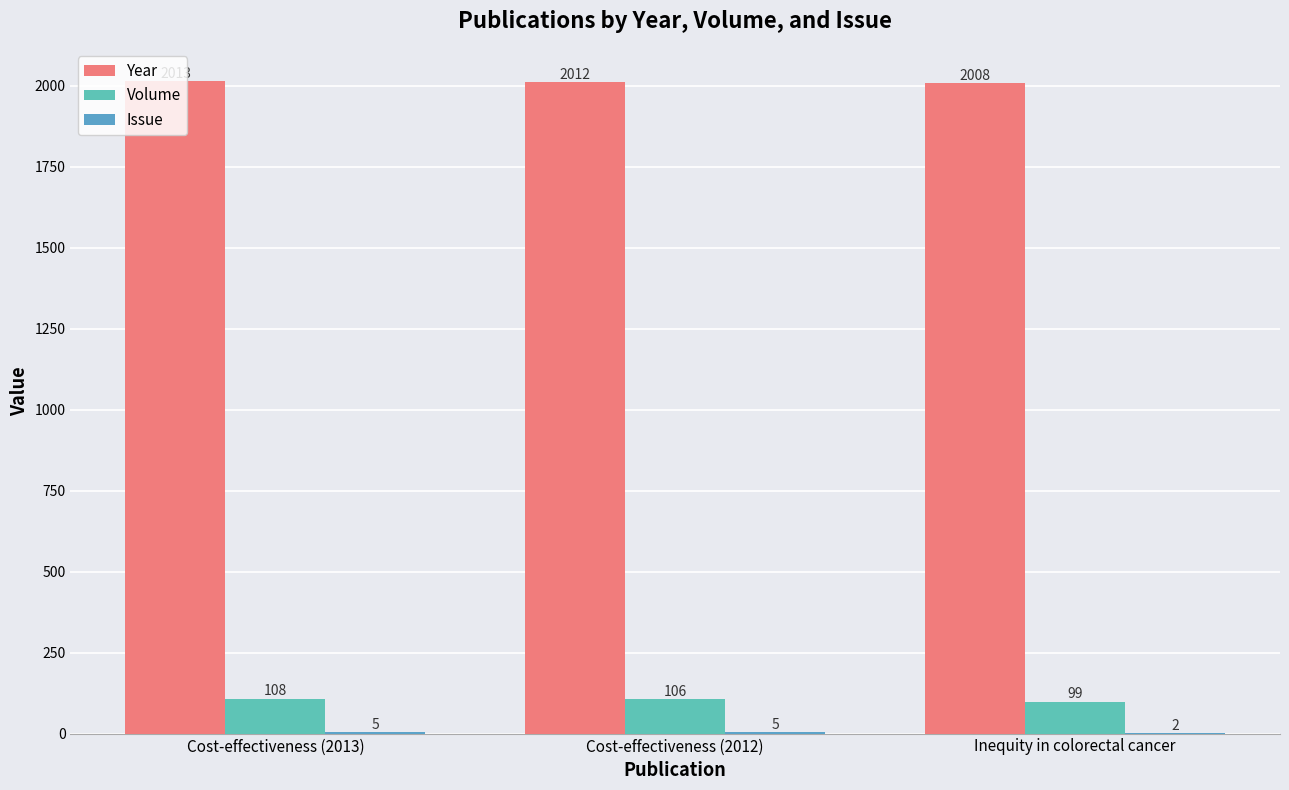

What is the total value across all series at Cost-effectiveness (2012)?

2123